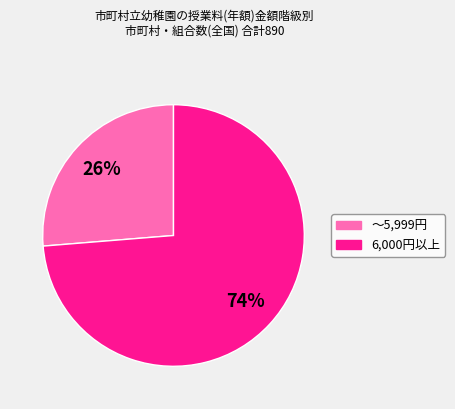

Does any single category account for the majority?

Yes